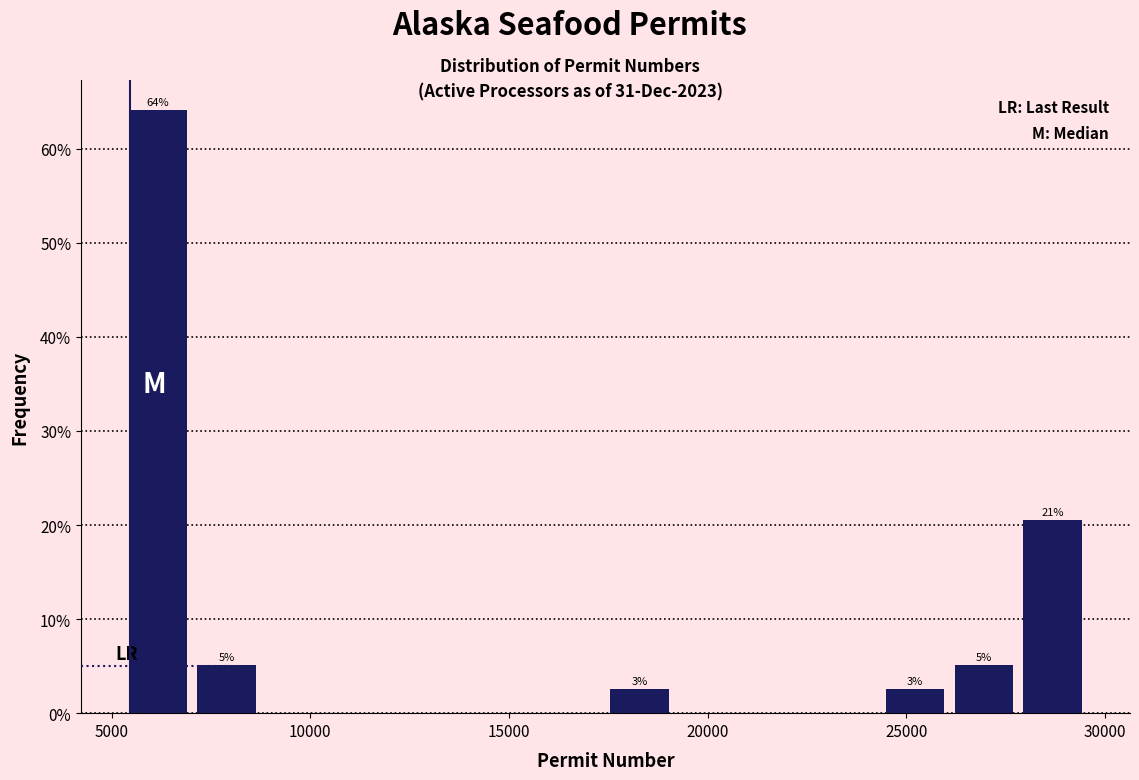

Read against the x-axis, roughly where is the centre of the tallest bar?

6000